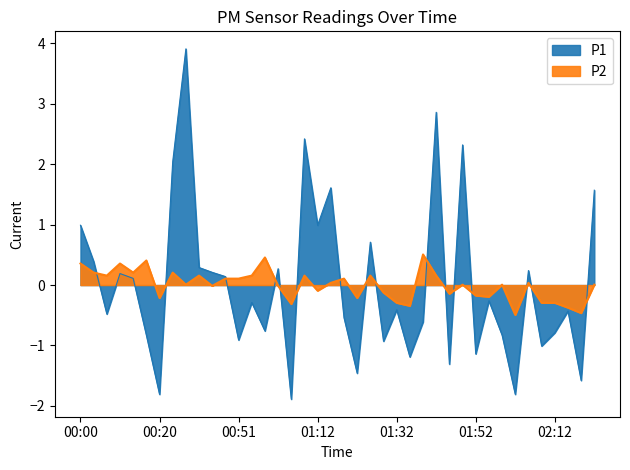

Rank the categories by P2 value from lowest to highest.

02:02, 02:19, 02:16, 01:35, 01:05, 01:32, 02:09, 02:12, 00:20, 01:22, 01:55, 01:52, 01:45, 01:29, 01:12, 00:34, 01:01, 00:27, 01:49, 01:59, 02:22, 01:15, 02:06, 00:37, 00:51, 01:18, 00:06, 00:30, 00:55, 01:08, 01:25, 01:42, 00:03, 00:13, 00:24, 00:00, 00:10, 00:17, 00:58, 01:39